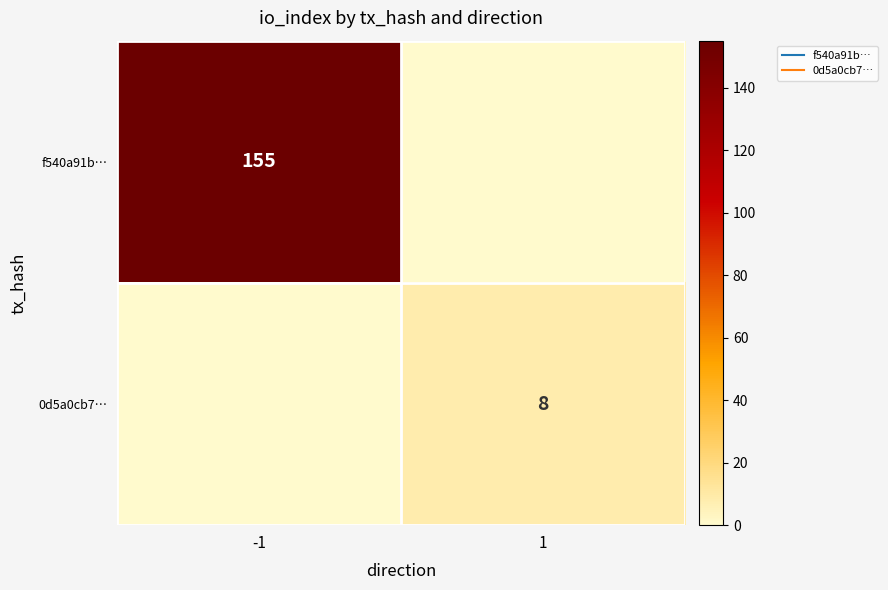

How many data points in f540a91b… are less than 155?

1